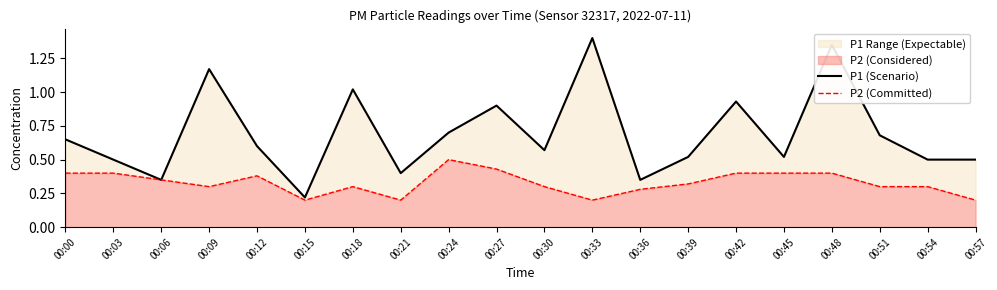

Which series has the largest range (max minus min)?

P1 (Scenario)